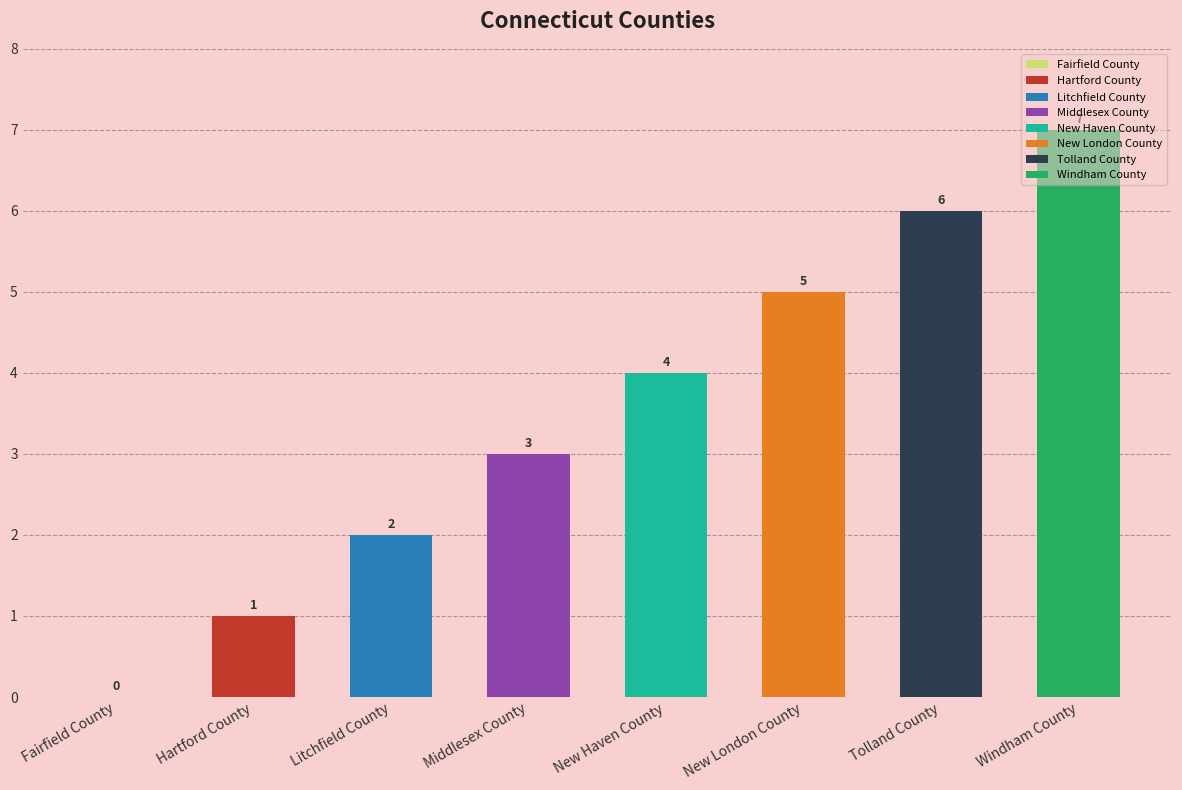

What is the label of the 2nd bar from the right?

Tolland County